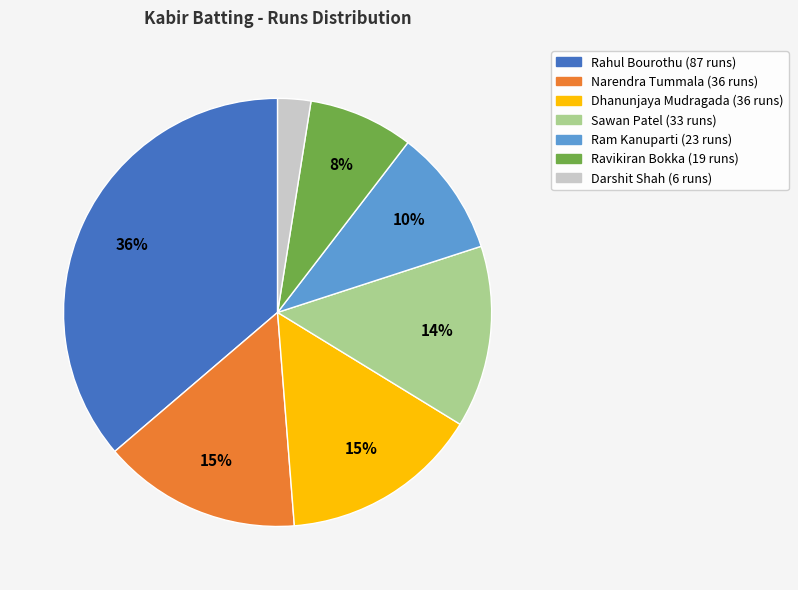

How many slices are in this pie chart?

7